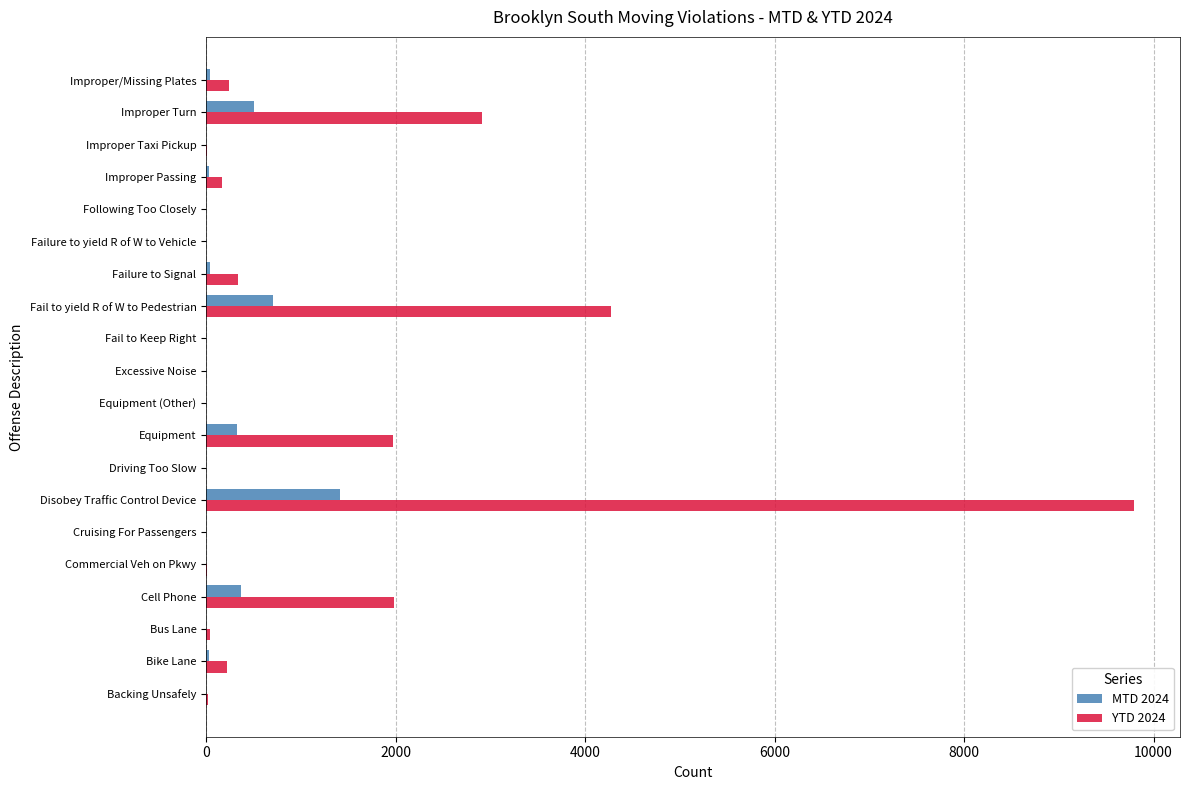

Which series has the largest total across all categories?

YTD 2024